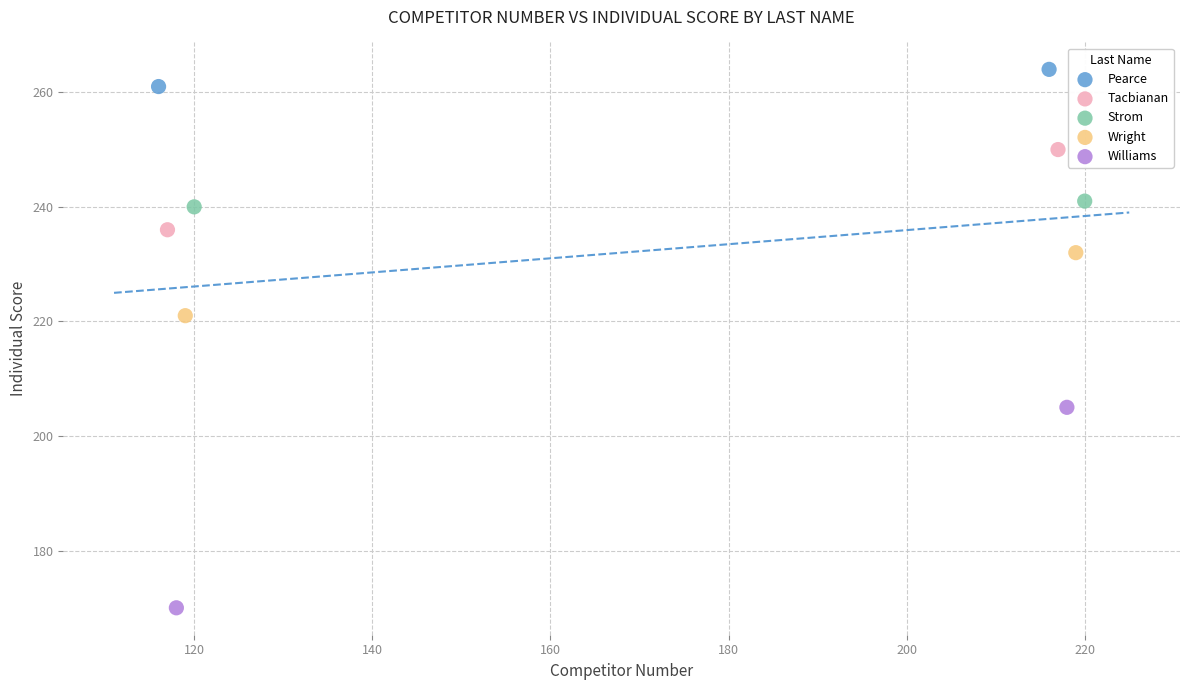

What are all the series names shown in the legend?

Pearce, Tacbianan, Strom, Wright, Williams